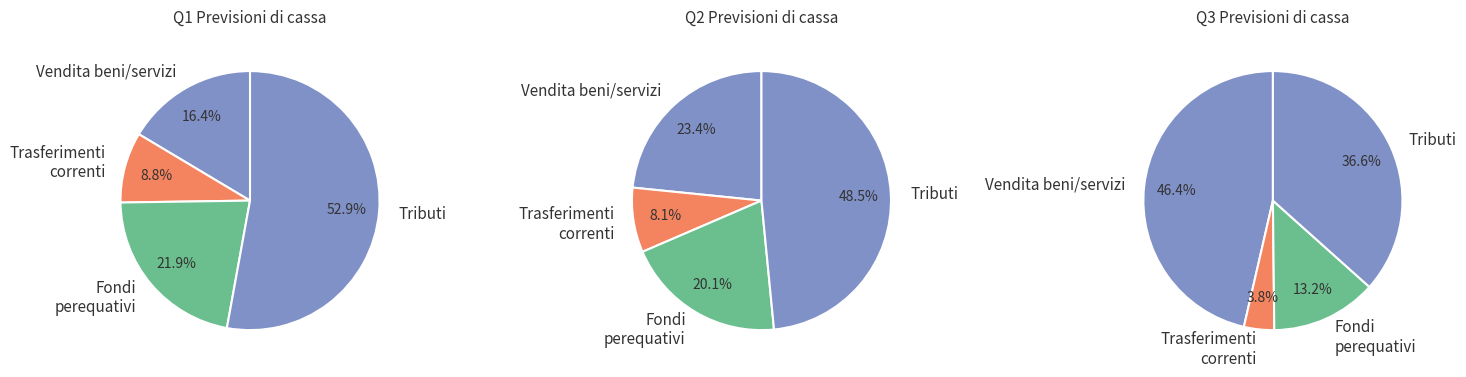

The Fondi perequativi slice represents 1% of the pie. True or false?

False